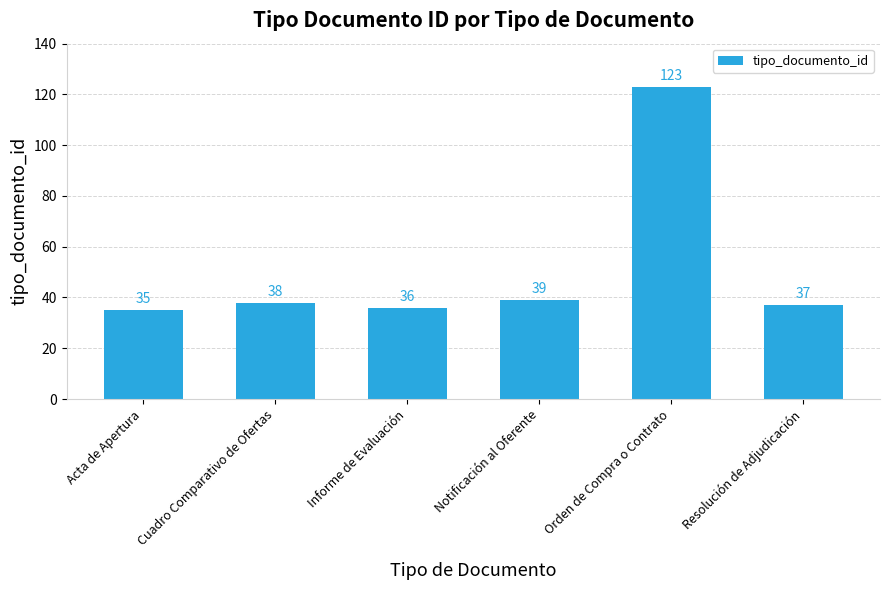

The chart shows a value of 35 at Acta de Apertura. True or false?

True